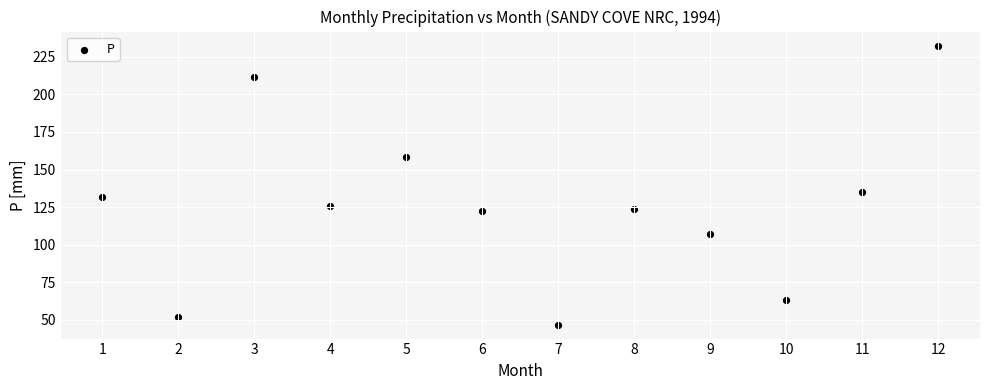

What is the average Y value?

125.8